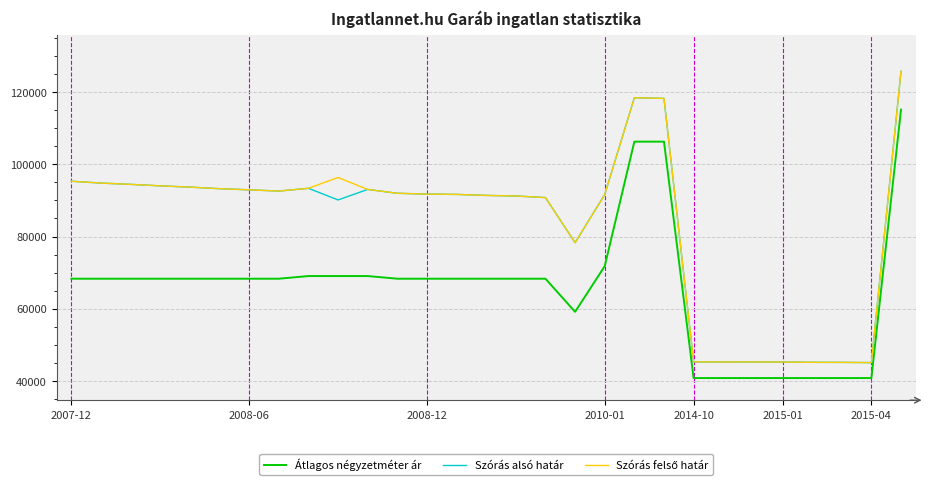

What is the minimum value shown in the chart?

40845